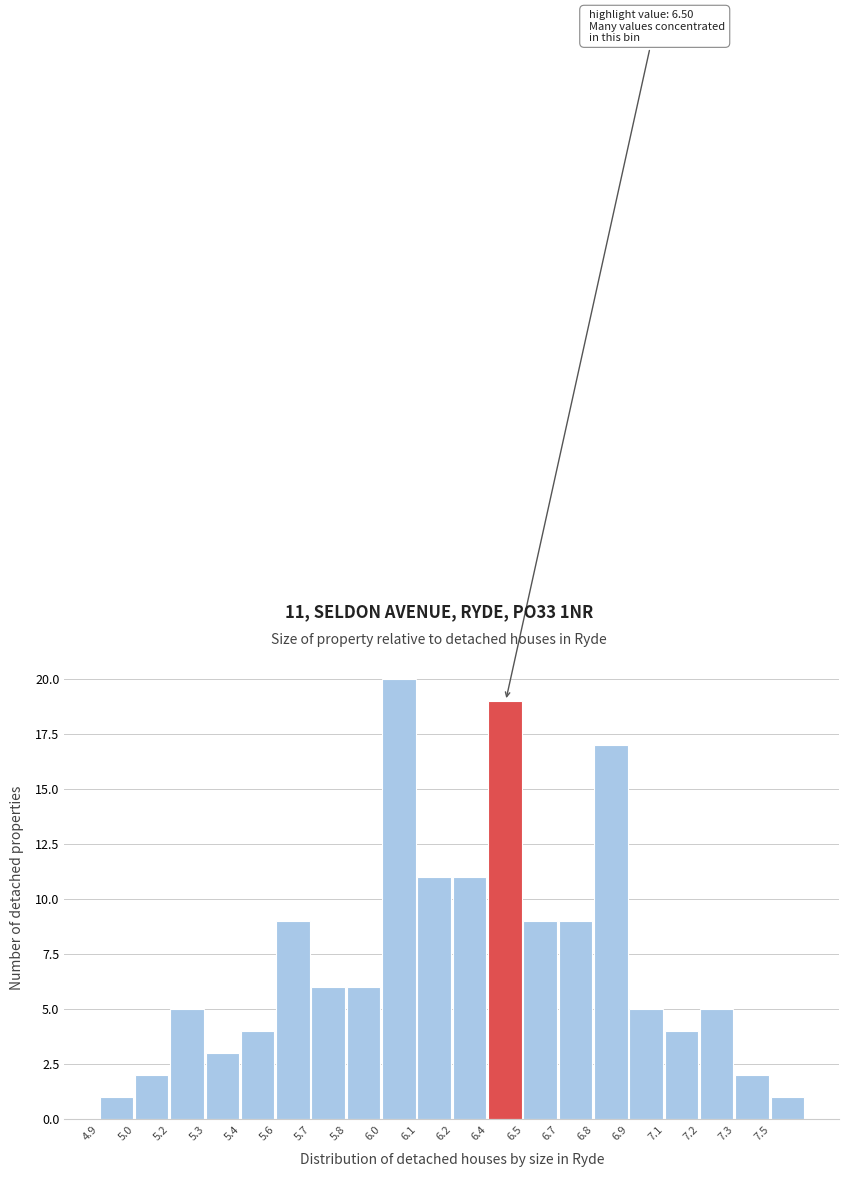

Reading left to right, list all the values displayed in this chart.

4.9=1	5.0=2	5.2=5	5.3=3	5.4=4	5.6=9	5.7=6	5.8=6	6.0=20	6.1=11	6.2=11	6.4=19	6.5=9	6.7=9	6.8=17	6.9=5	7.1=4	7.2=5	7.3=2	7.5=1